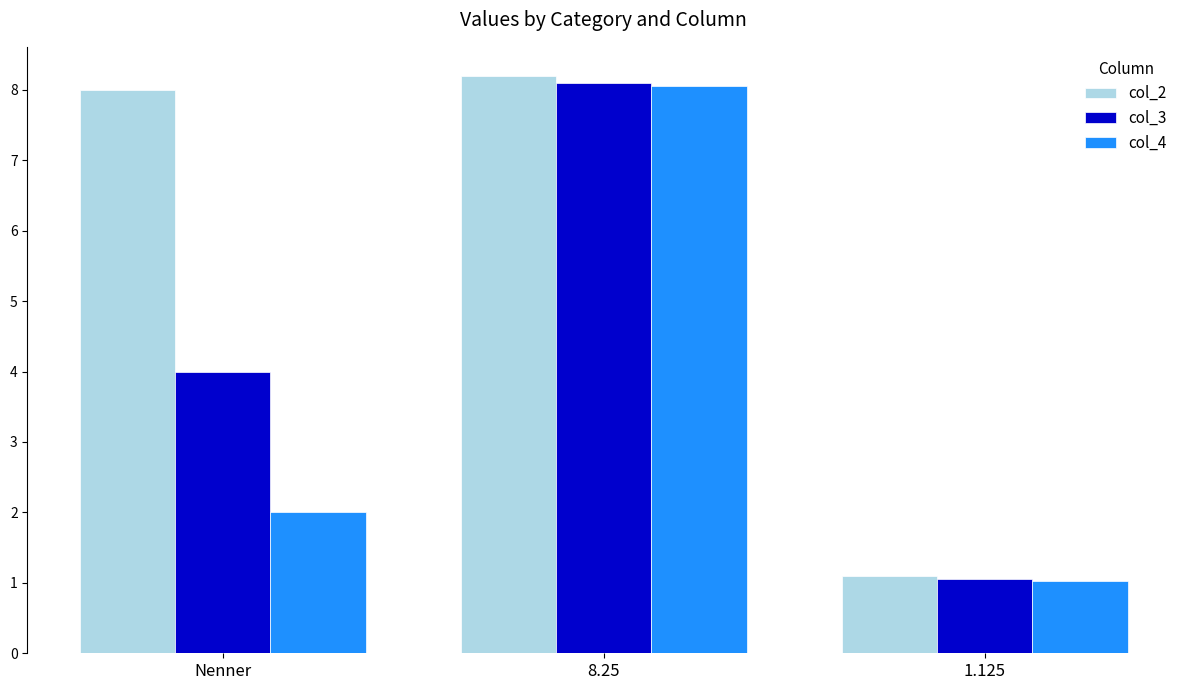

Is the value of col_3 at 8.25 greater than the value of col_4 at Nenner?

Yes